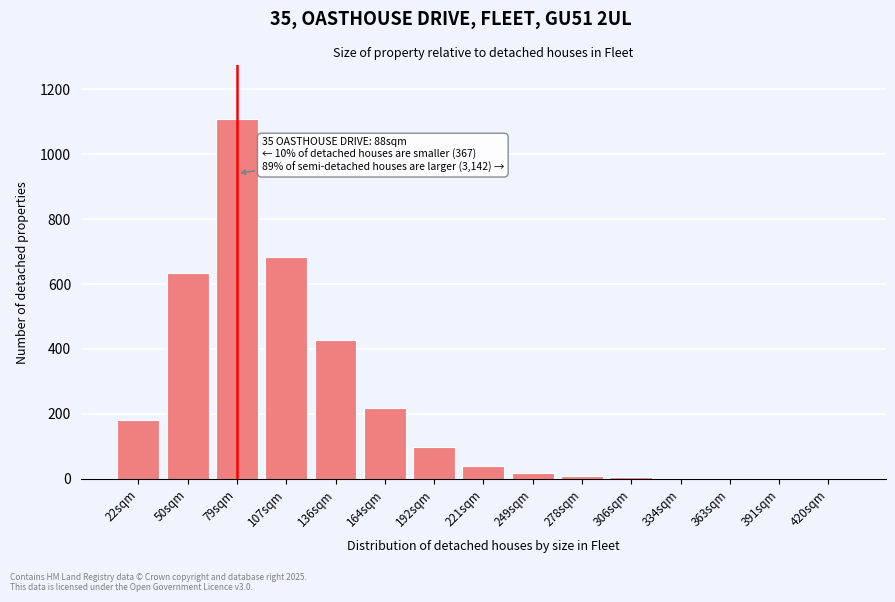

Is it true that the value at 136sqm is 429?

True